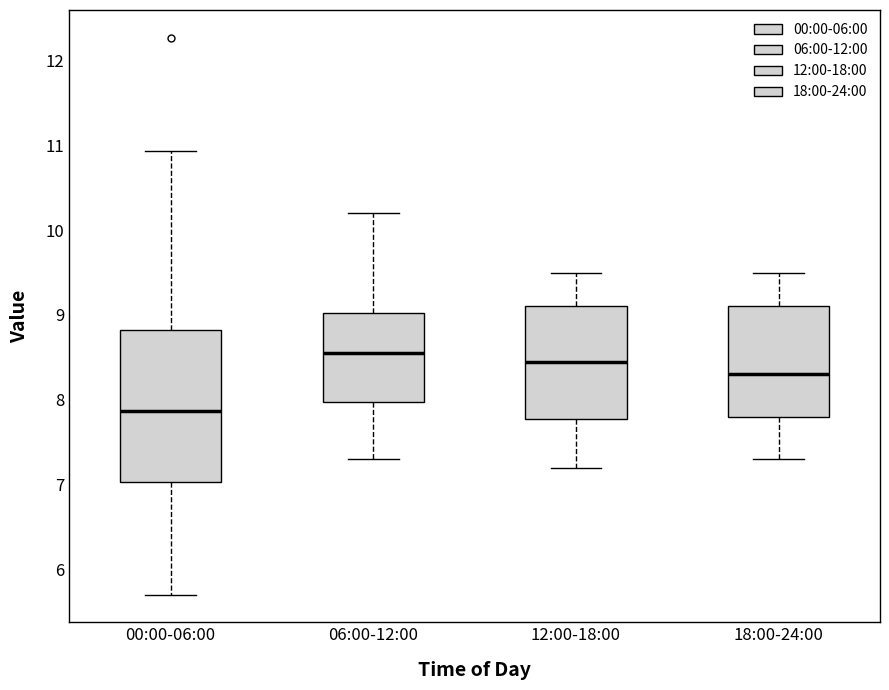

Reading left to right, transcribe this box plot: for each box, give where its median line is, the range the box spans, and where its two whiskers end, as read against the y-axis. The values are not printed on the chart, so give them approximately, as read against the axis.

00:00-06:00: median 7.9, box 7.0 to 8.8, whiskers 5.7 to 10.9
06:00-12:00: median 8.6, box 8.0 to 9.0, whiskers 7.3 to 10.2
12:00-18:00: median 8.5, box 7.8 to 9.1, whiskers 7.2 to 9.5
18:00-24:00: median 8.3, box 7.8 to 9.1, whiskers 7.3 to 9.5